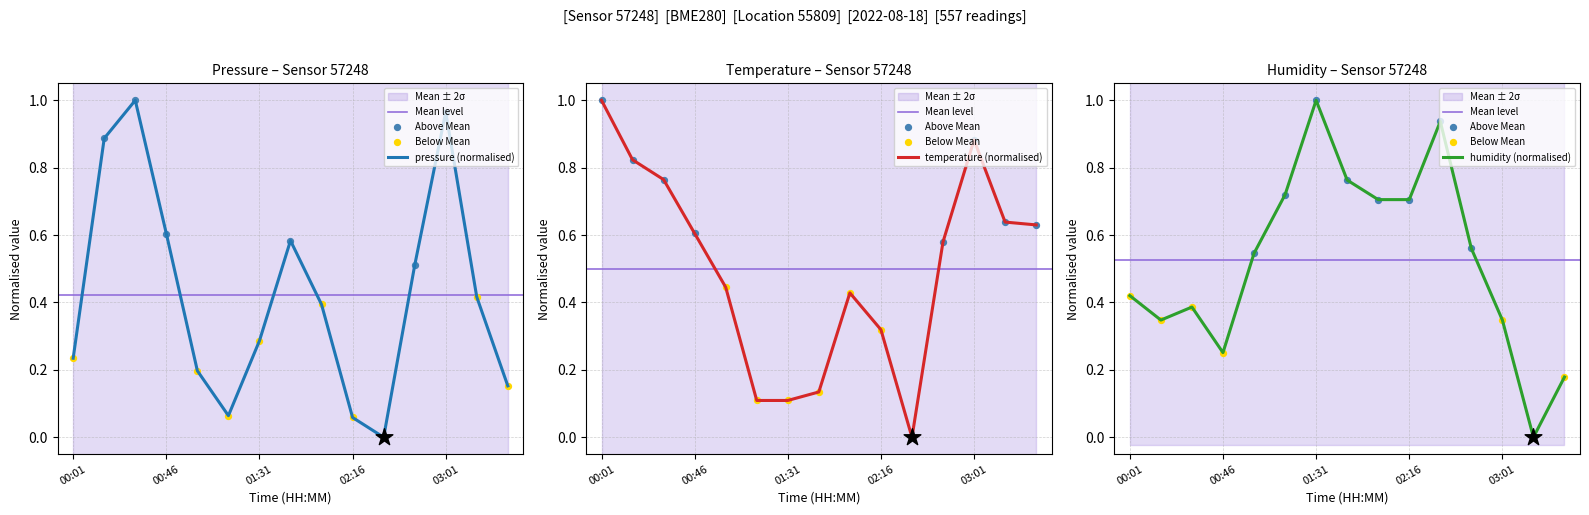

Which series reaches the maximum Y coordinate?

pressure